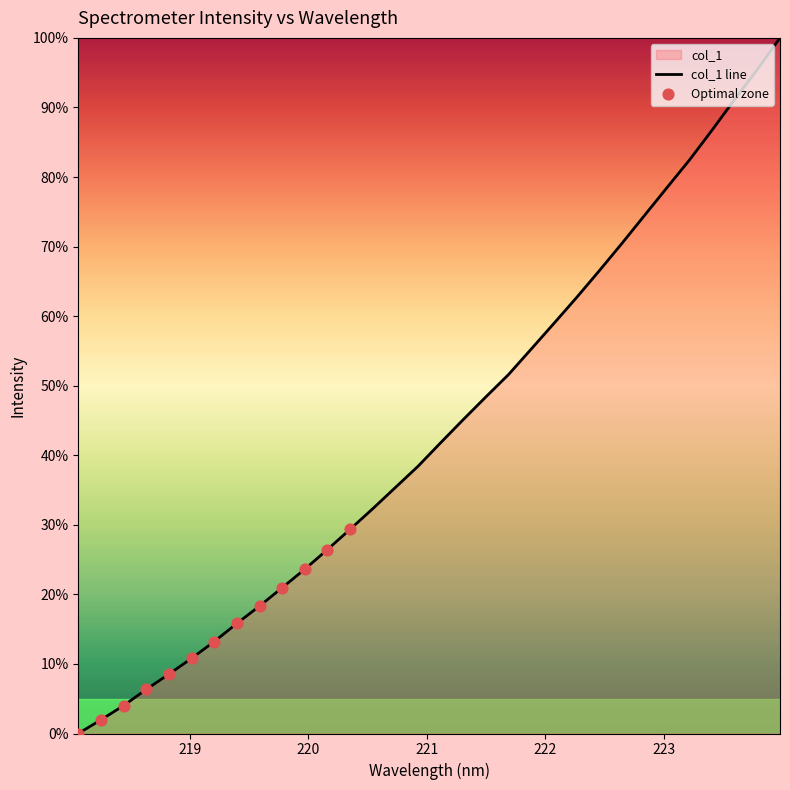

What is the ratio of the value at 221.6902 to the value at 218.6332?

1.4